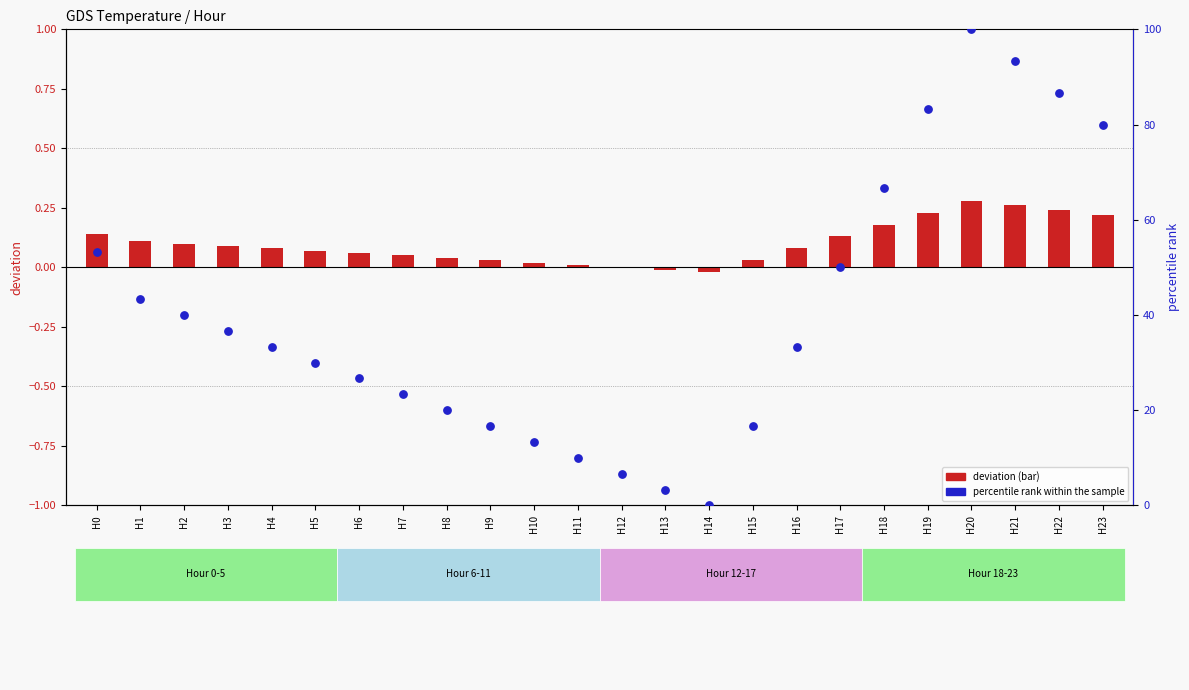

At how many categories does at least one series exceed 21?

16